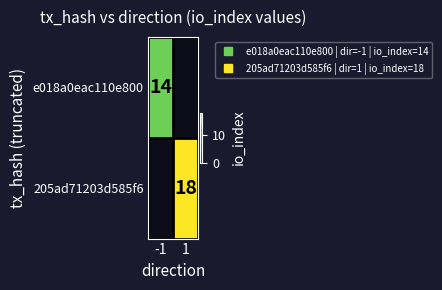

How many categories are shown in the chart?

2